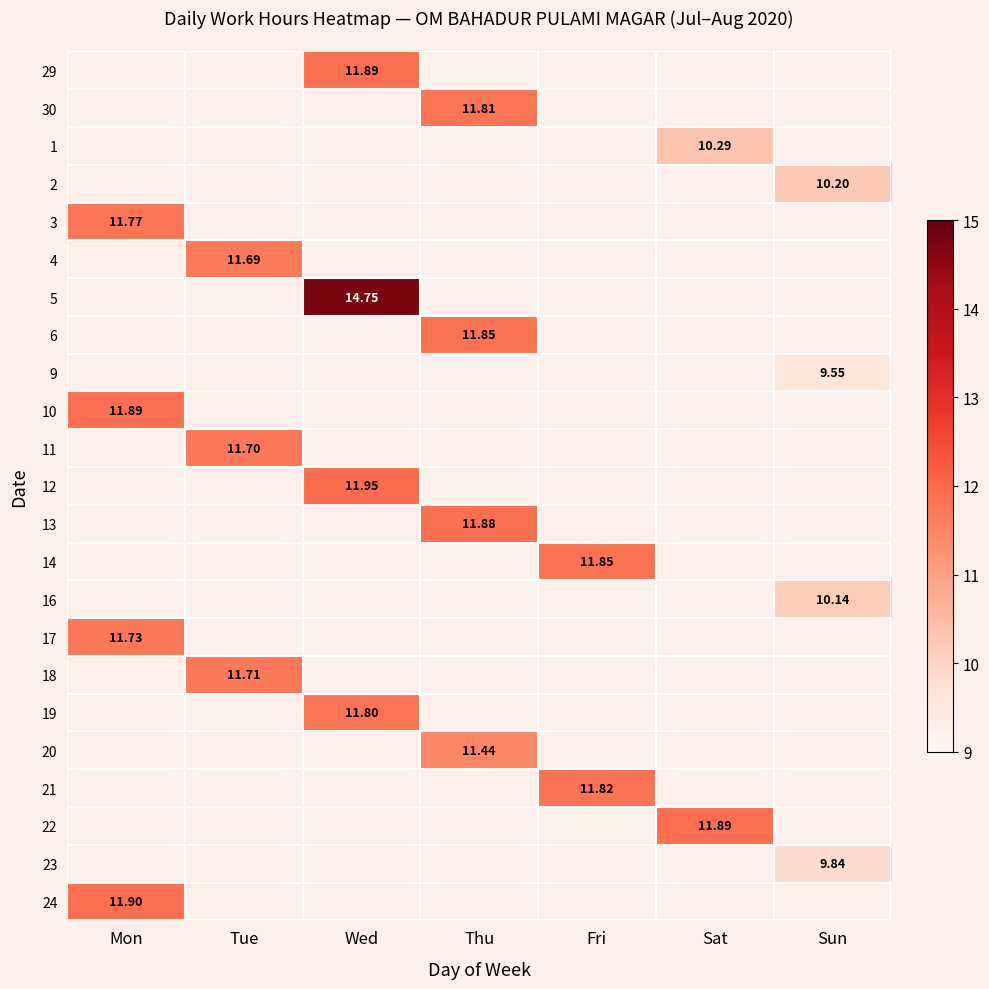

Is the value of 21 at Fri greater than the value of 12 at Wed?

No